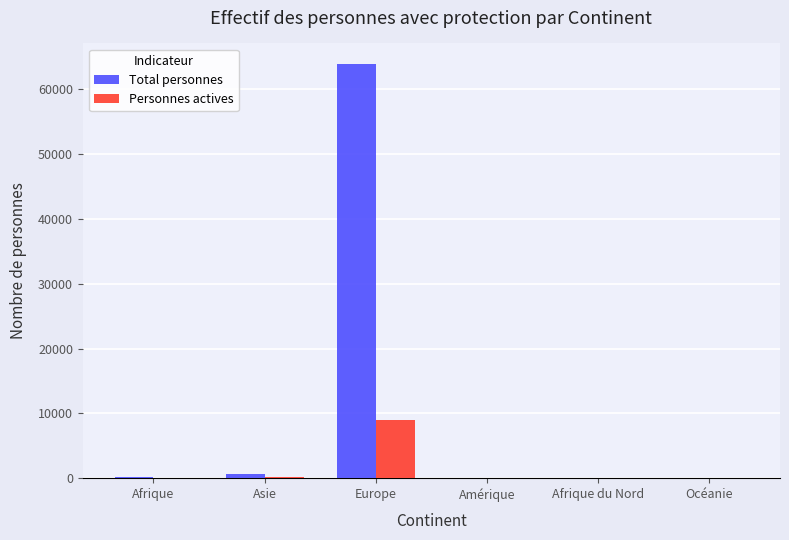

How many groups of bars are there?

6